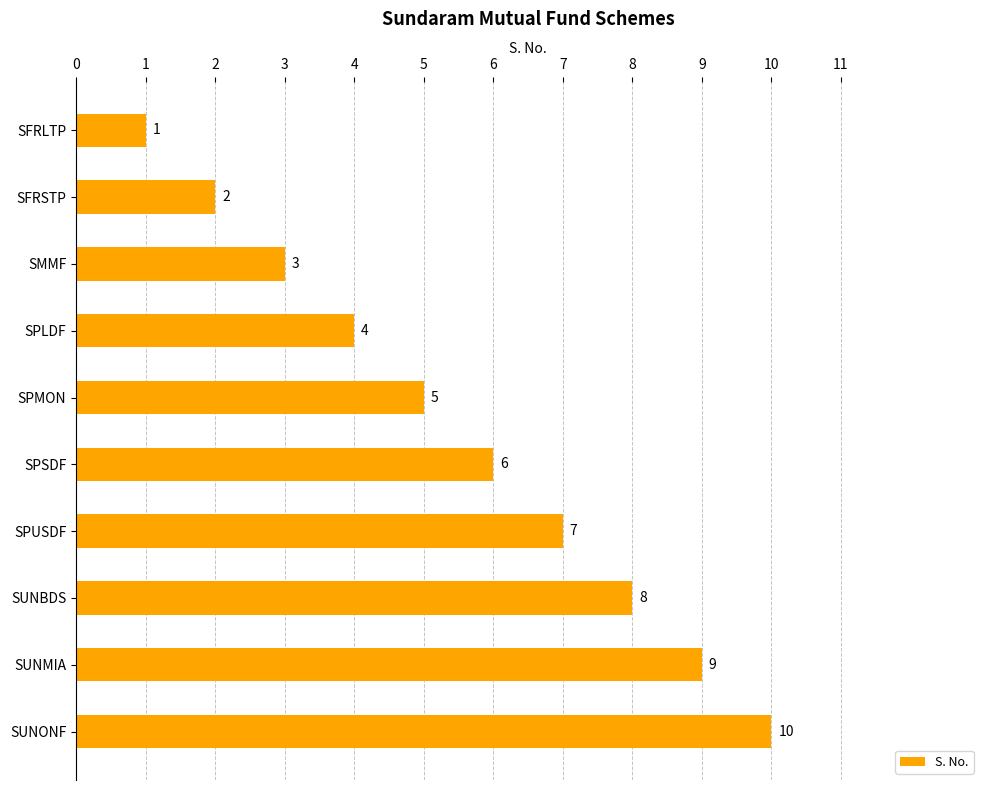

What value does the data have at SPUSDF?

7